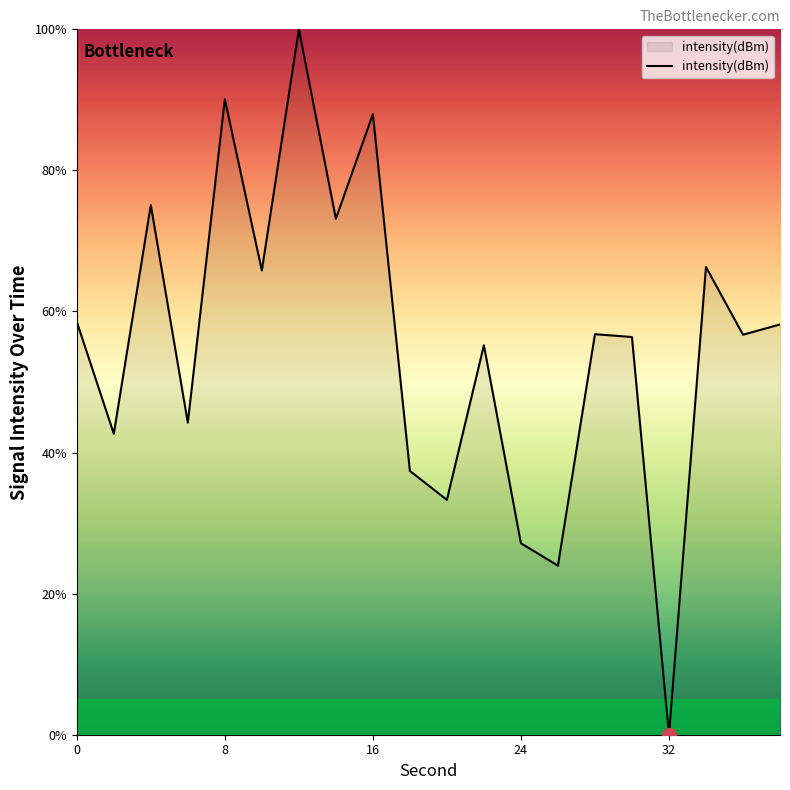

What is the difference between the maximum and minimum values?

100.0